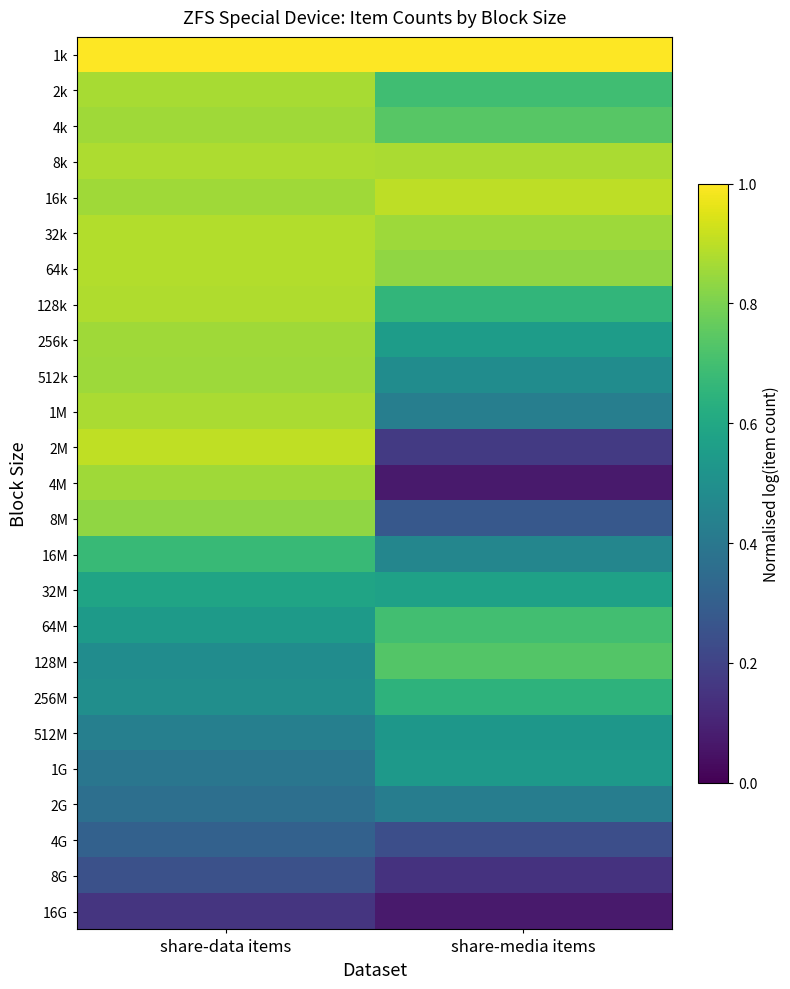

Between share-data items and share-media items, which is larger?

share-data items